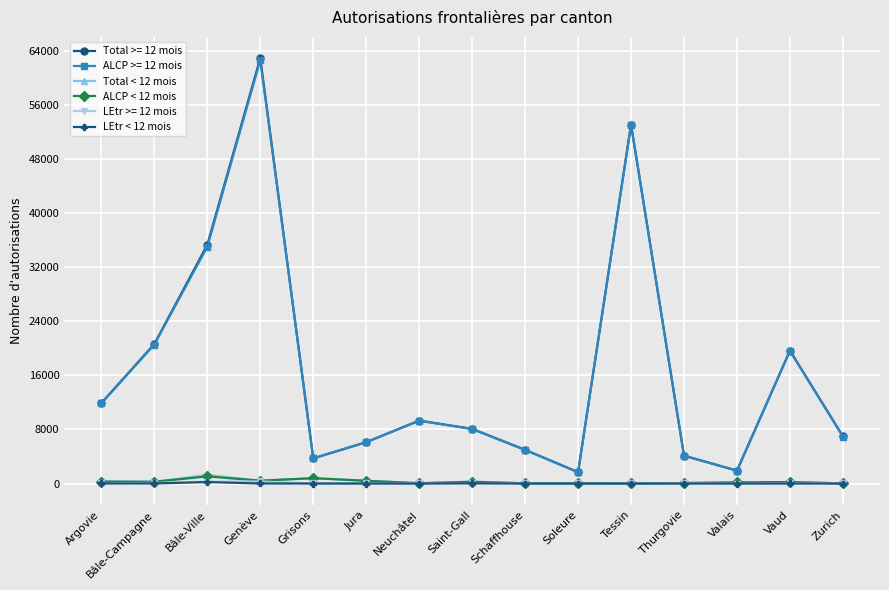

What are all the series names shown in the legend?

Total >= 12 mois, ALCP >= 12 mois, Total < 12 mois, ALCP < 12 mois, LEtr >= 12 mois, LEtr < 12 mois